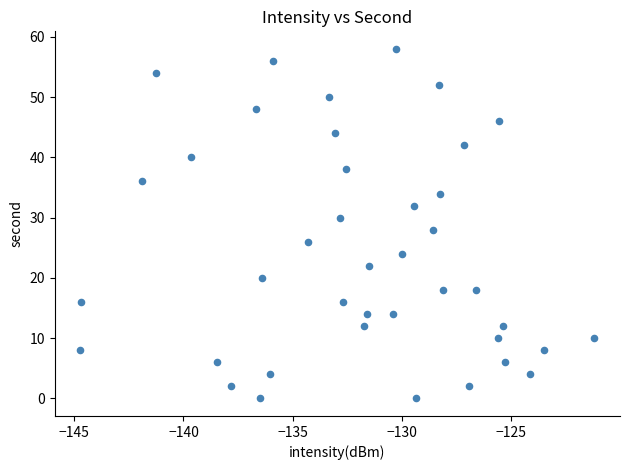

What is the range of Y values (max minus min)?

58